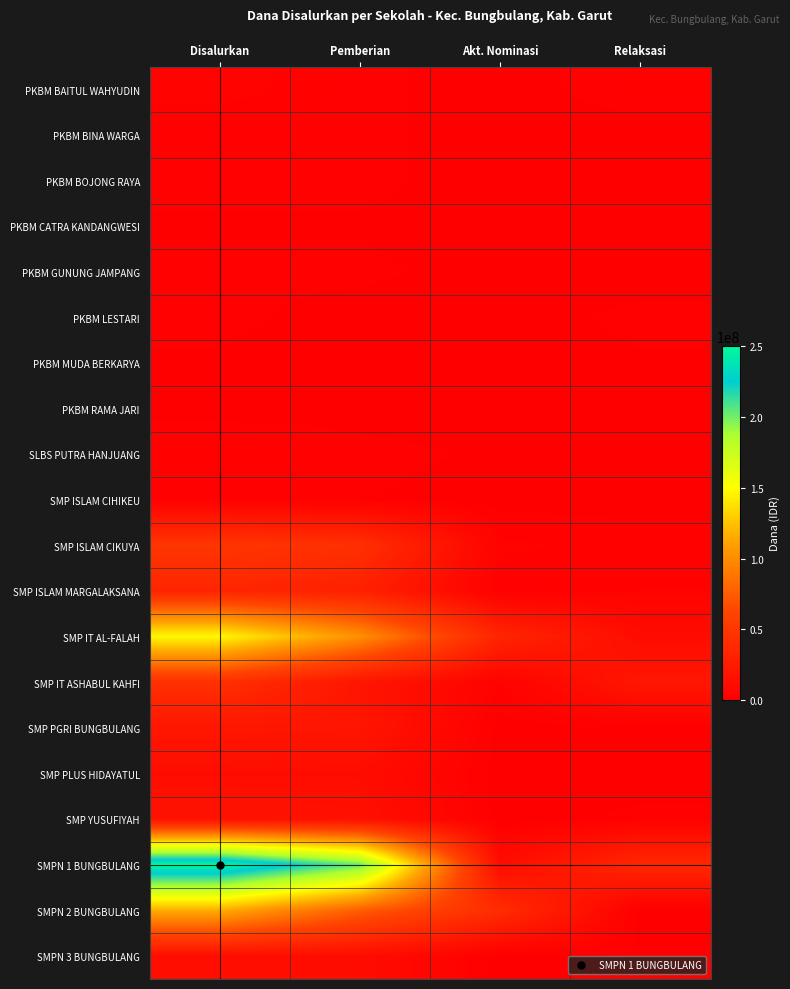

Which series has the largest range (max minus min)?

SMPN 1 BUNGBULANG